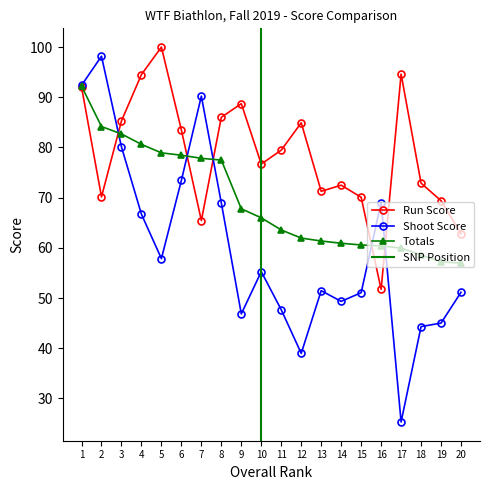

After their last crossing, which series has the higher values: Totals or Shoot Score?

Totals